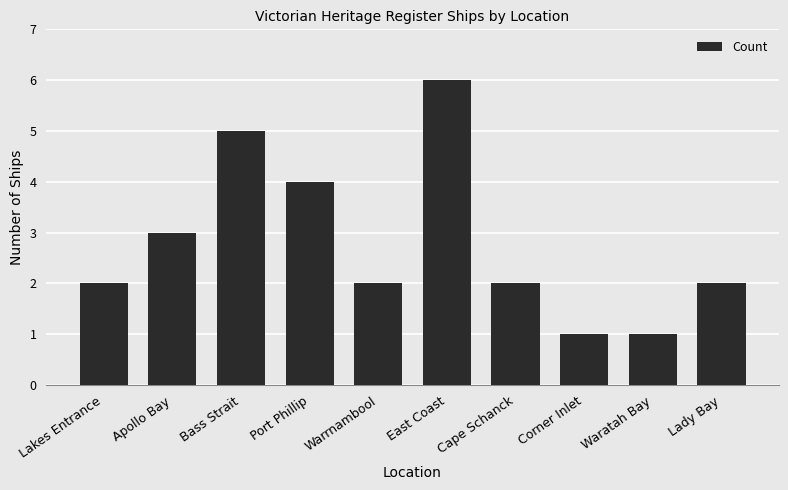

Which label corresponds to the largest value in the chart?

East Coast